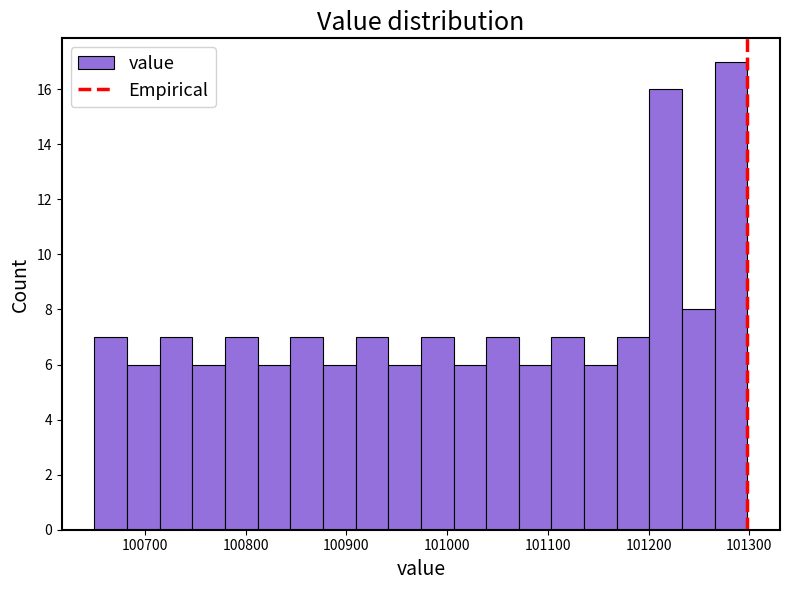

Read against the x-axis, roughly where is the centre of the tallest bar?

101280